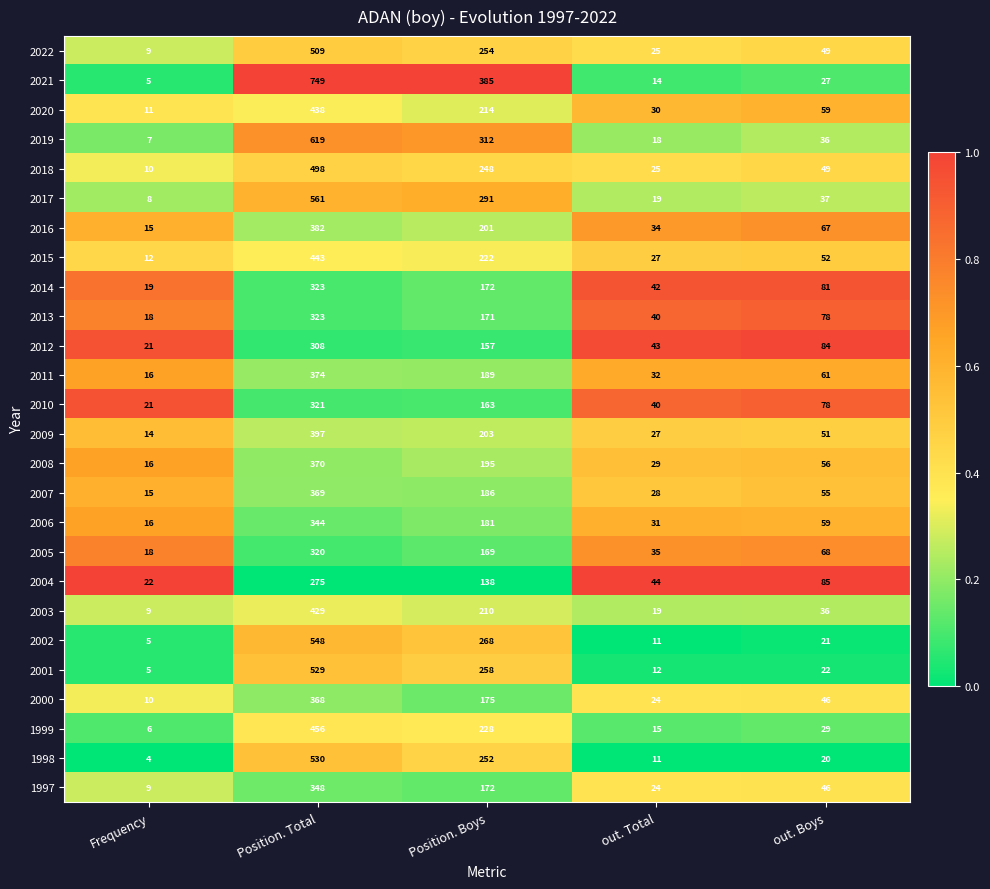

At which category does the chart reach its minimum across all series?

Frequency